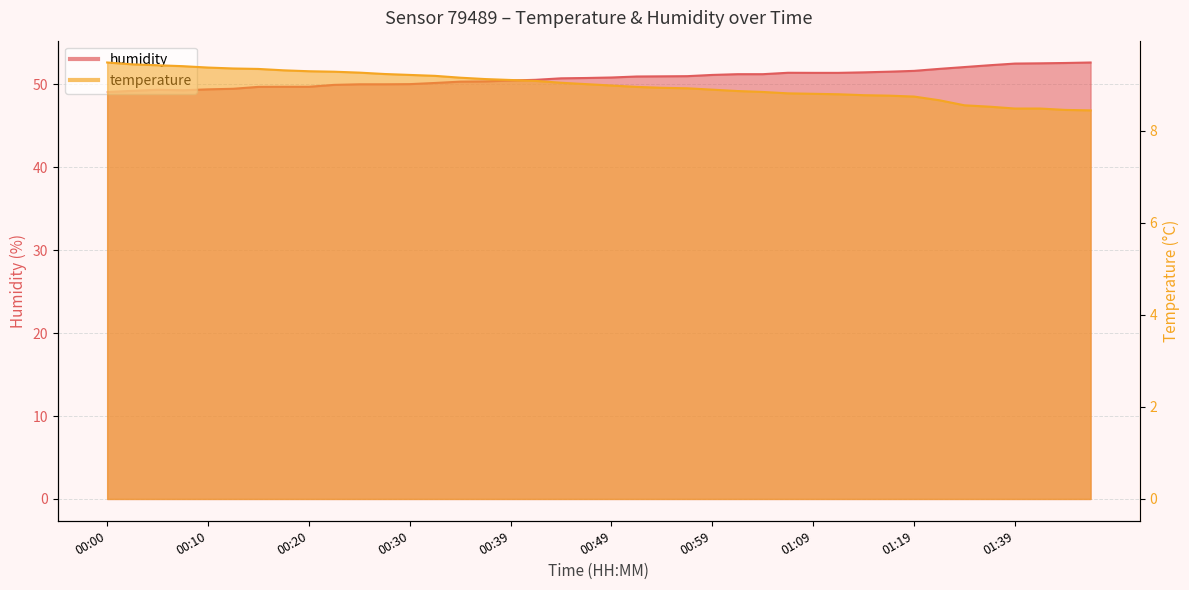

What value does the temperature series have at 00:15?

9.3